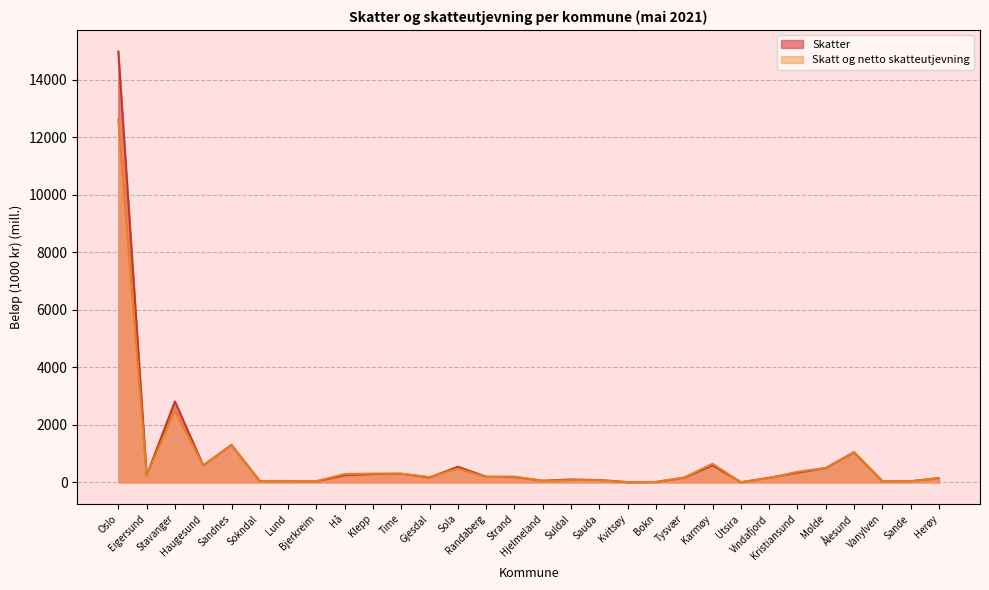

Does the chart display data point markers on the line(s)?

No